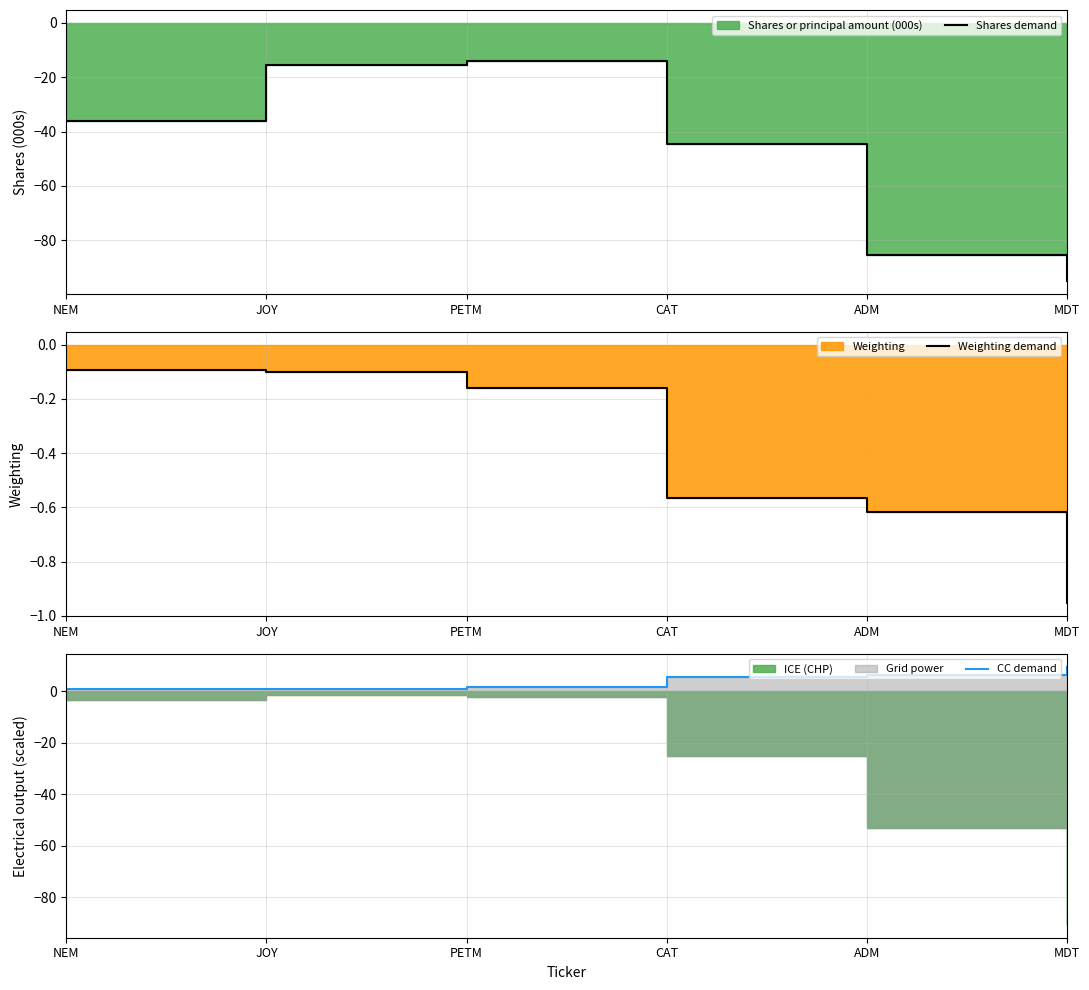

Between NEM and MDT, which series saw the biggest shift?

Shares demand